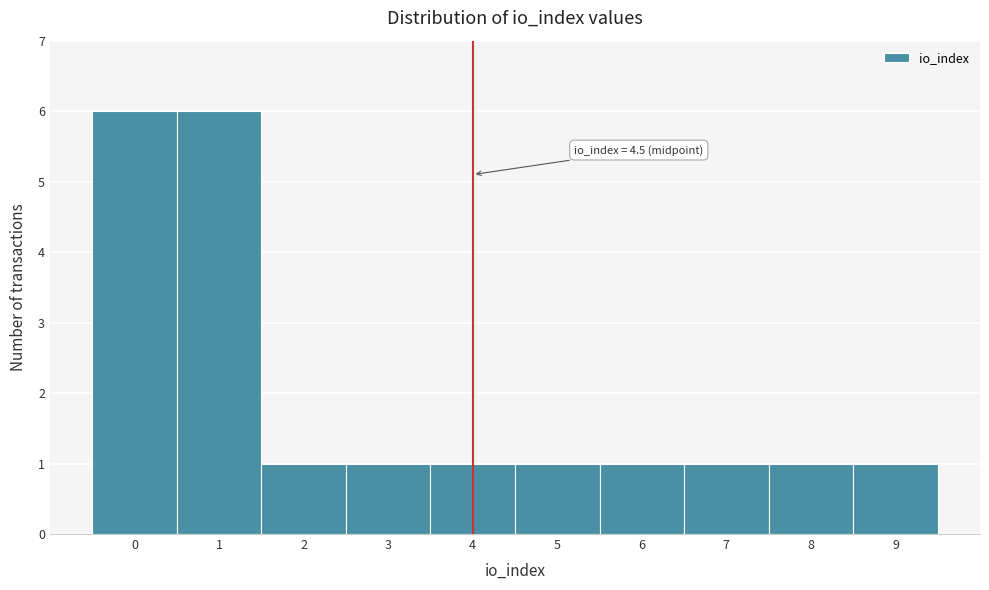

Reading left to right, list all the values displayed in this chart.

6	6	1	1	1	1	1	1	1	1